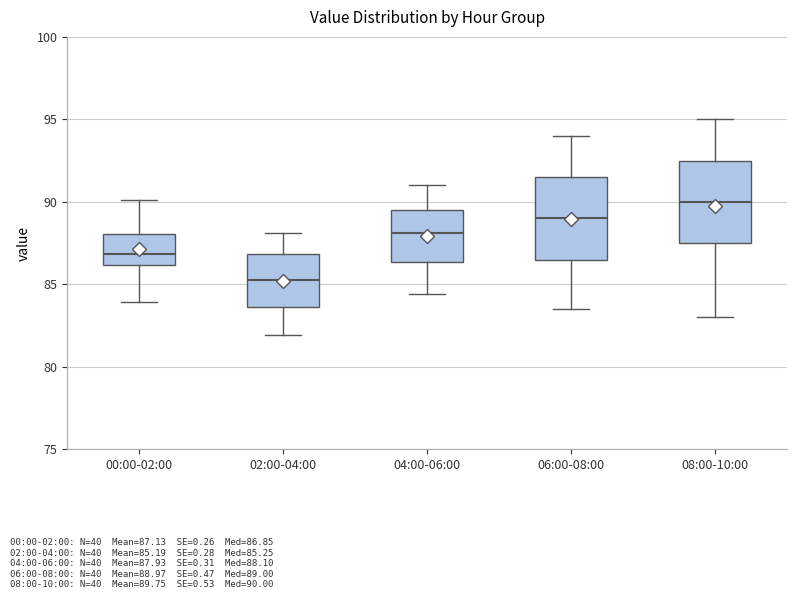

Reading left to right, transcribe this box plot: for each box, give where its median line is, the range the box spans, and where its two whiskers end, as read against the y-axis. The values are not printed on the chart, so give them approximately, as read against the axis.

00:00-02:00: median 87.0, box 86.0 to 88.0, whiskers 84.0 to 90.0
02:00-04:00: median 85.5, box 83.5 to 87.0, whiskers 82.0 to 88.0
04:00-06:00: median 88.0, box 86.5 to 89.5, whiskers 84.5 to 91.0
06:00-08:00: median 89.0, box 86.5 to 91.5, whiskers 83.5 to 94.0
08:00-10:00: median 90.0, box 87.5 to 92.5, whiskers 83.0 to 95.0